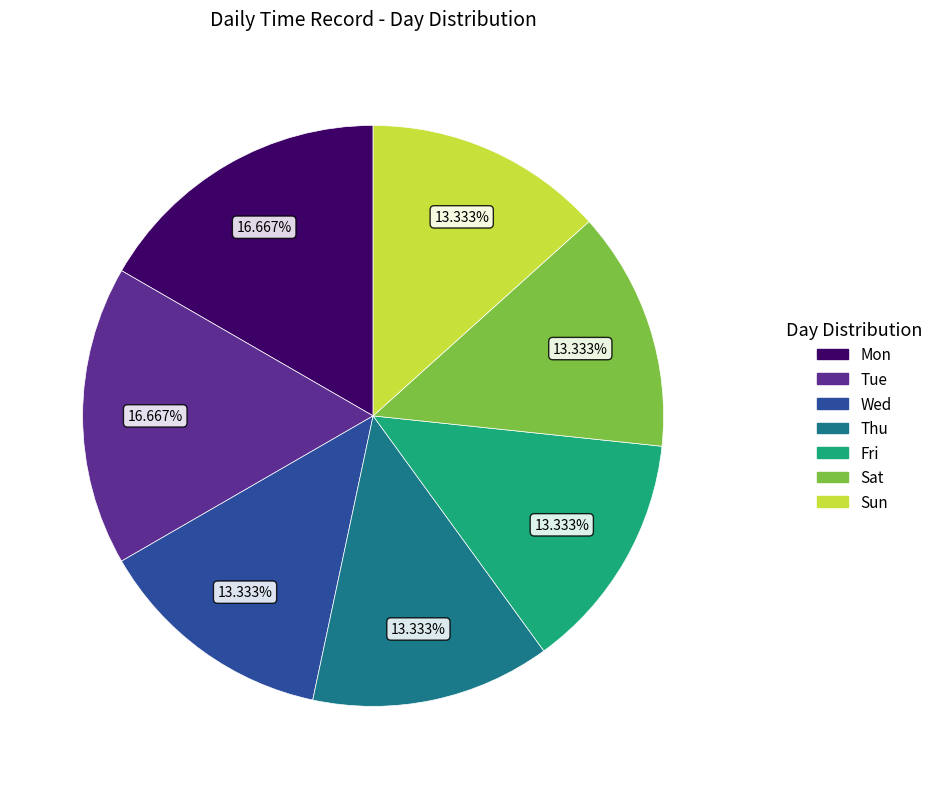

What is the ratio of the value at Sat to the value at Wed?

1.0